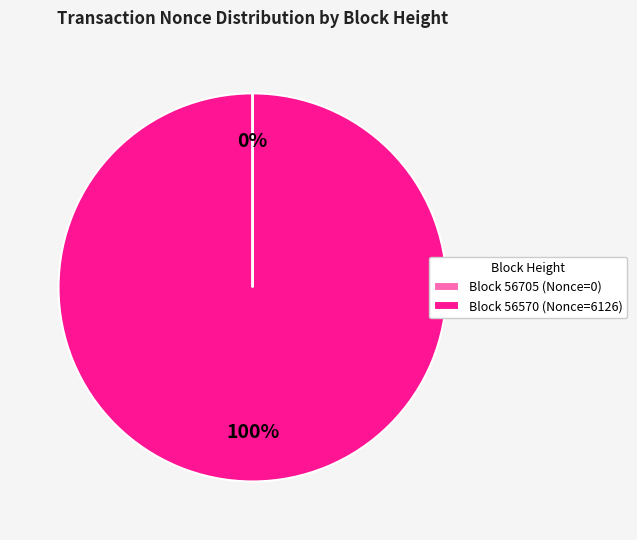

To the nearest percent, what is the difference between the largest and smallest slice percentages?

100%